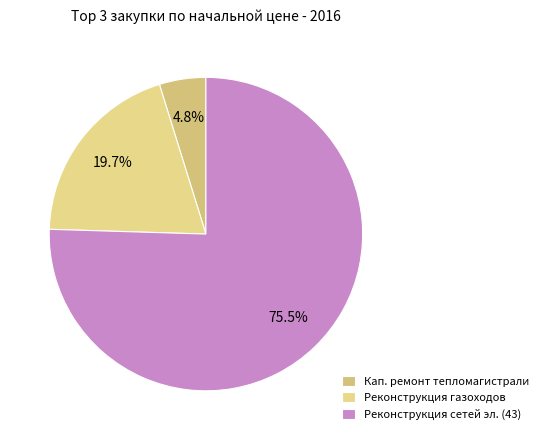

How many slices are in this pie chart?

3